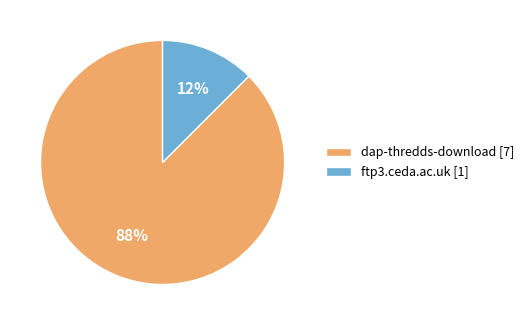

Count the number of slices in the pie.

2